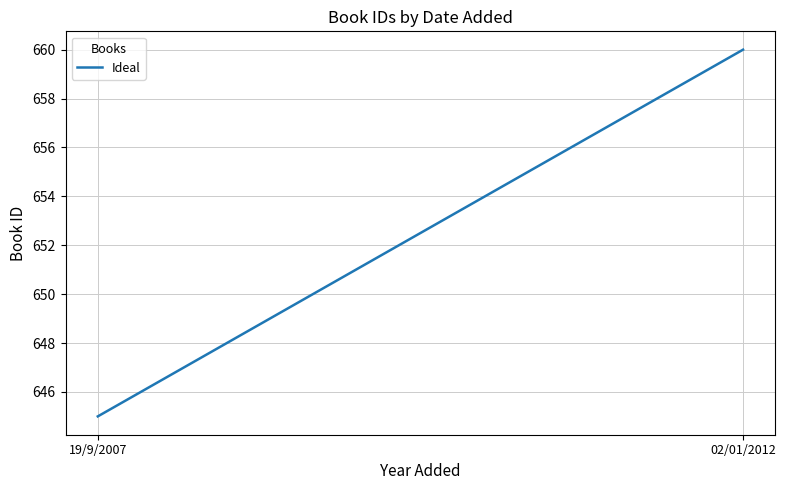

What is the difference between the maximum and minimum values?

15